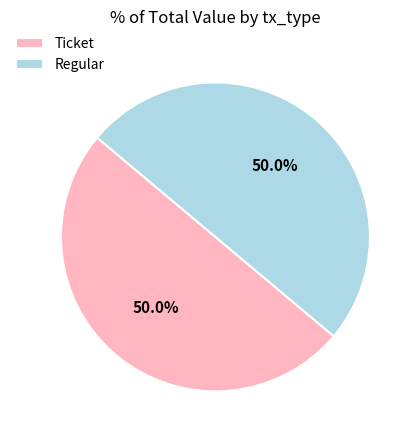

How many segments does this pie chart have?

2